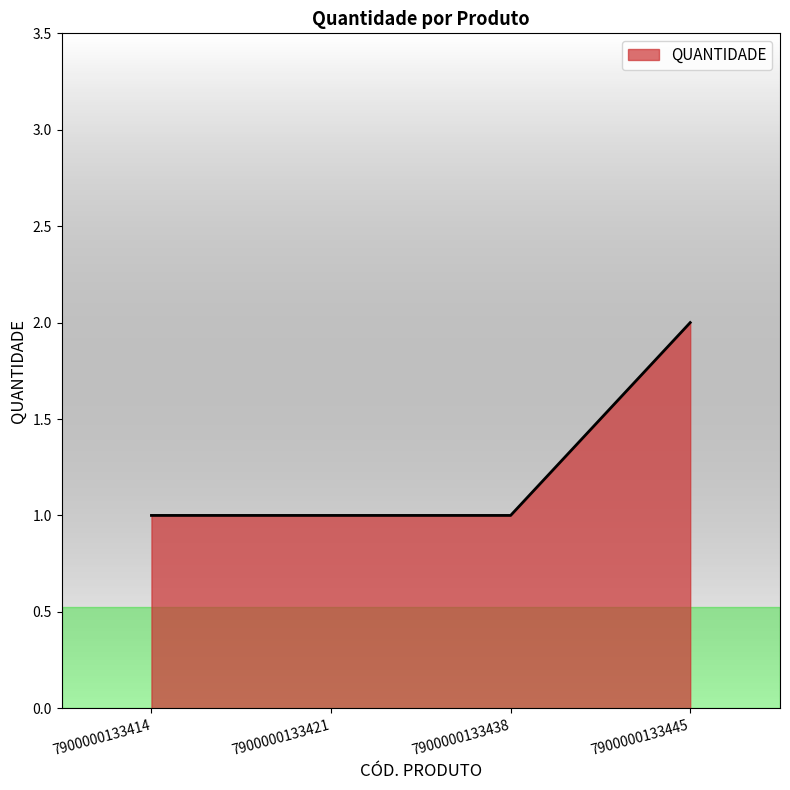

Count the number of data series in this chart.

1